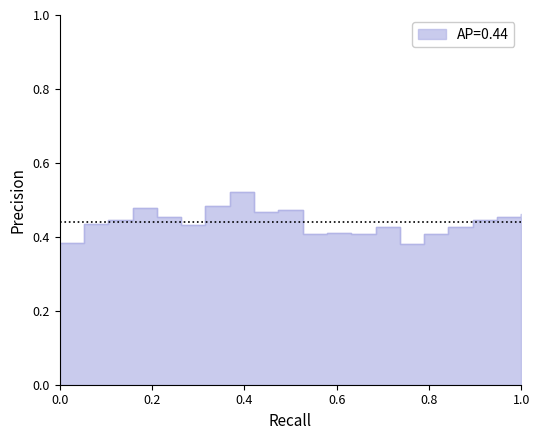

What is the average value?

0.4